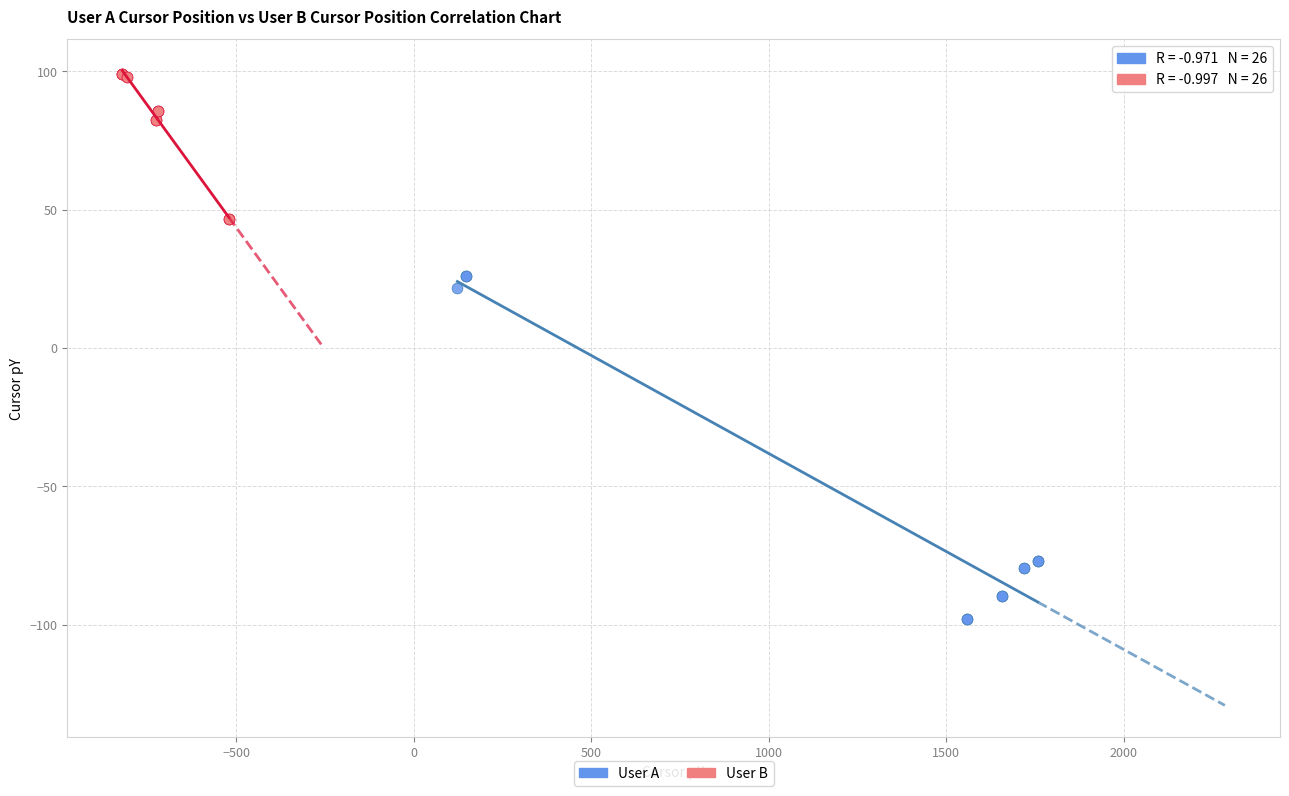

Which series has the widest spread of Y values?

User A